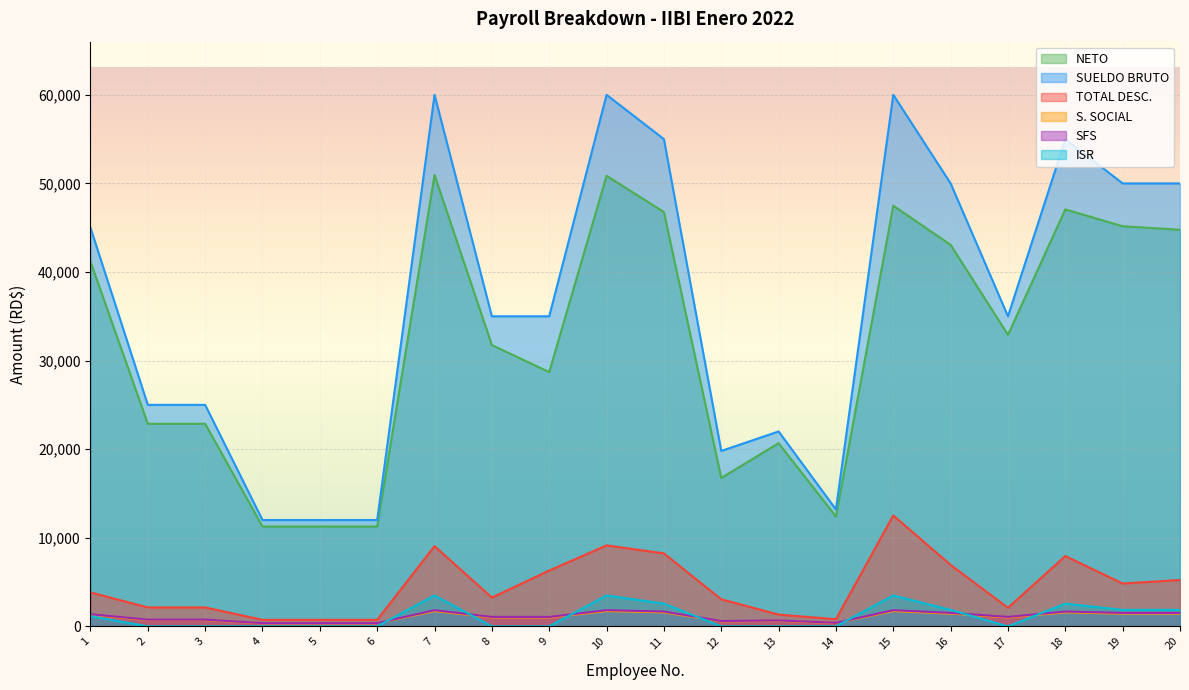

What is the average value of the SFS series?

1111.1